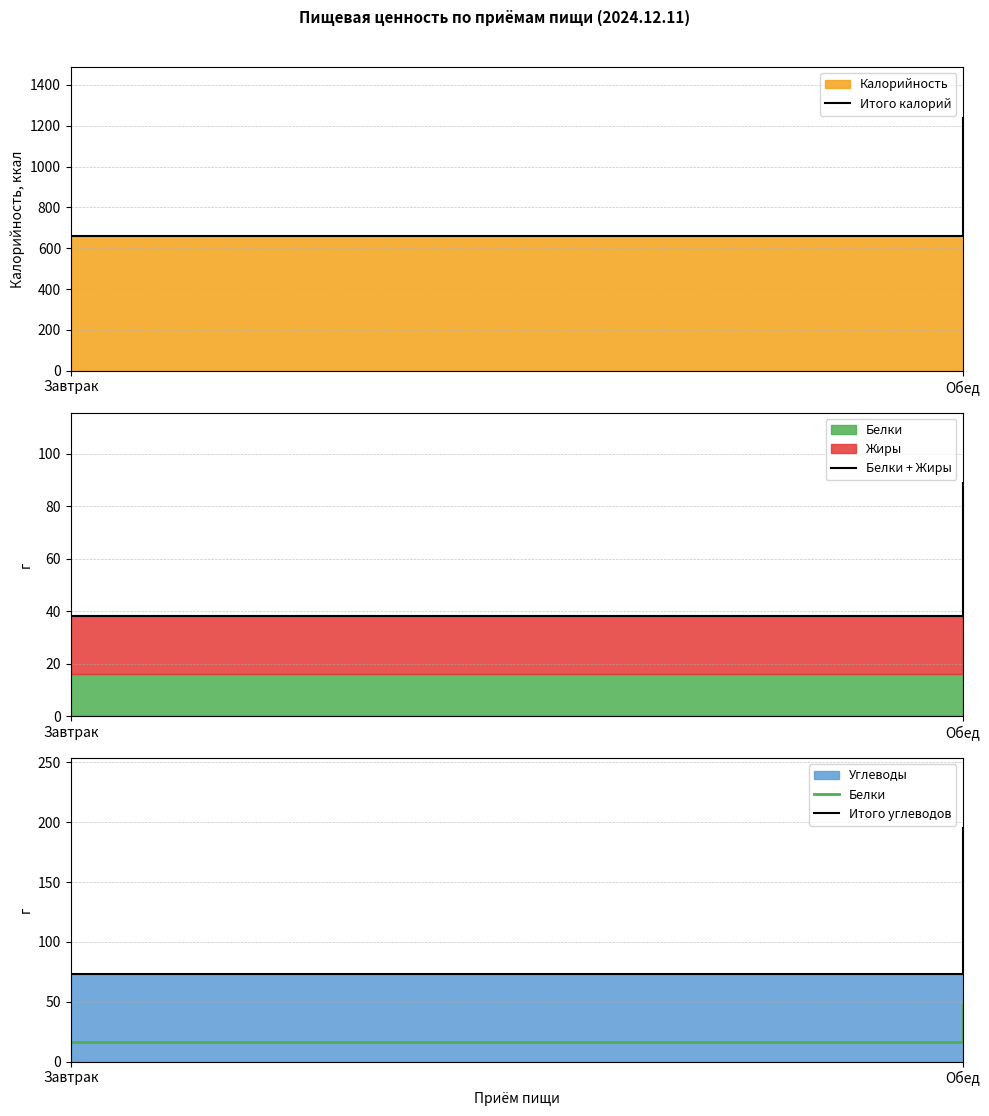

What is the total value across all series at Обед?

1570